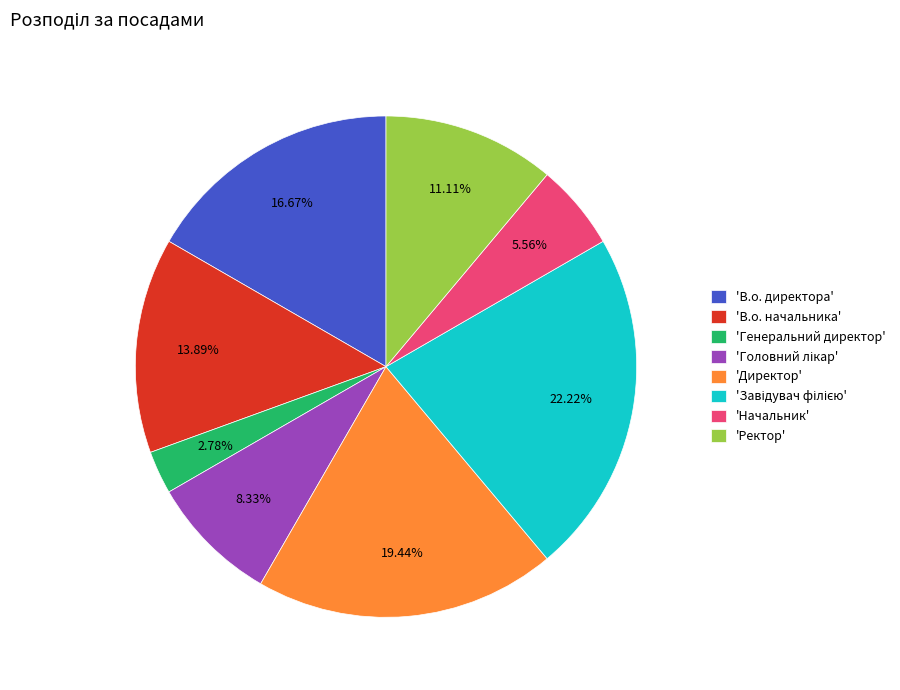

Is 'Генеральний директор' the majority of the pie?

No